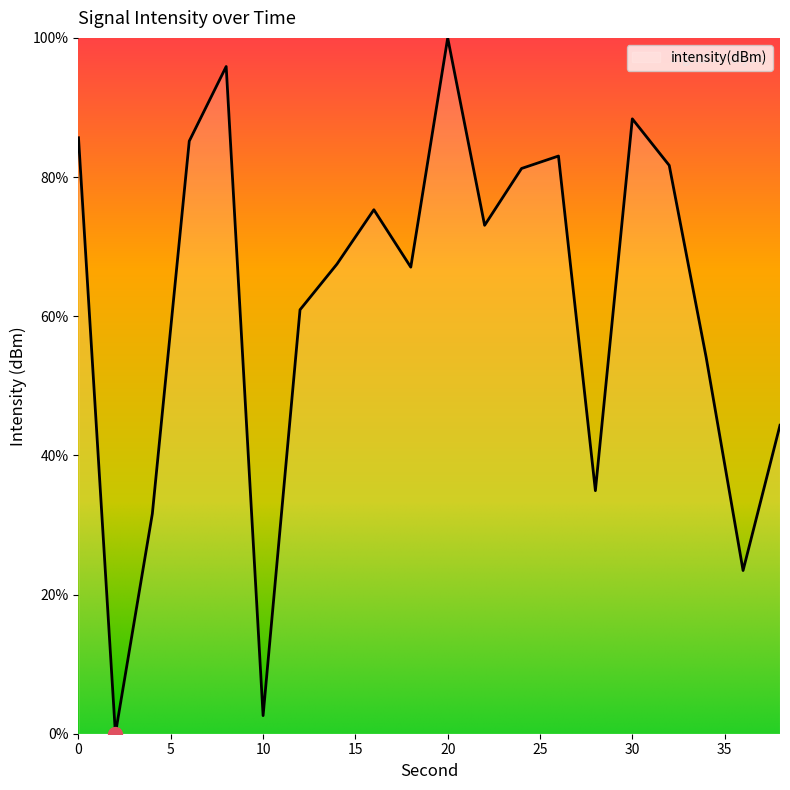

How many lines are shown in the chart?

1